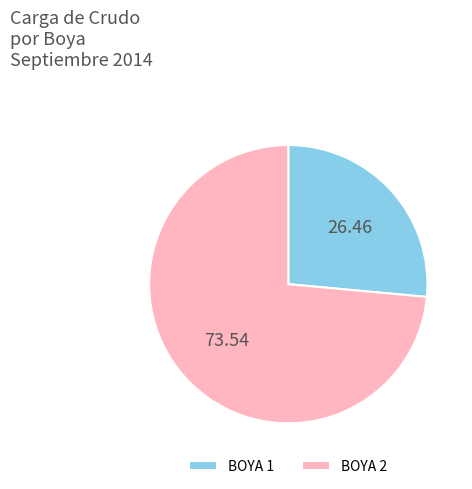

Combined, do BOYA 2 and BOYA 1 account for over 50%?

Yes